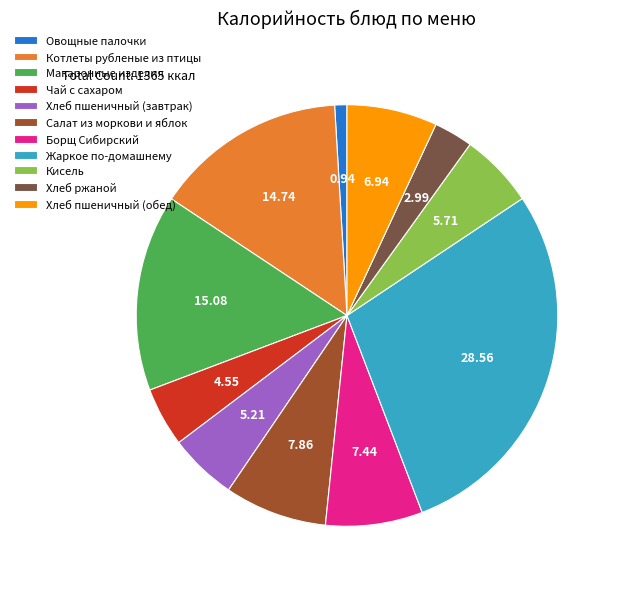

Is the sum of Жаркое по-домашнему and Чай с сахаром greater than half?

No